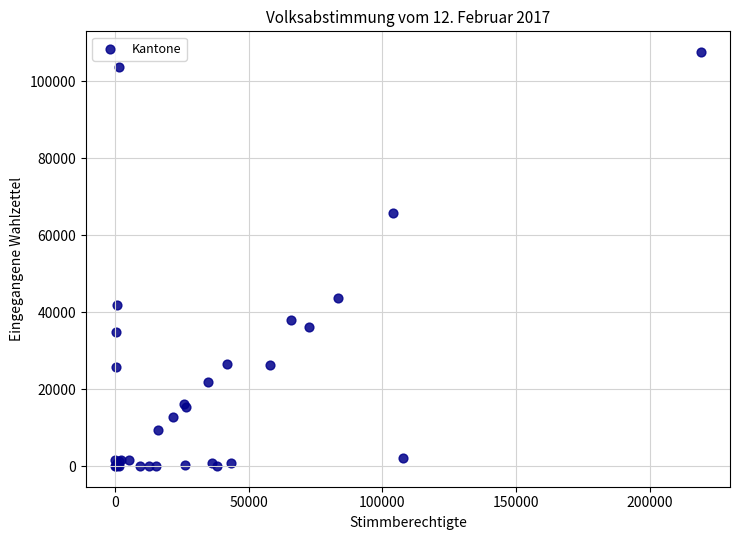

What Y value in the scatter plot is closest to 53797?

43549.0